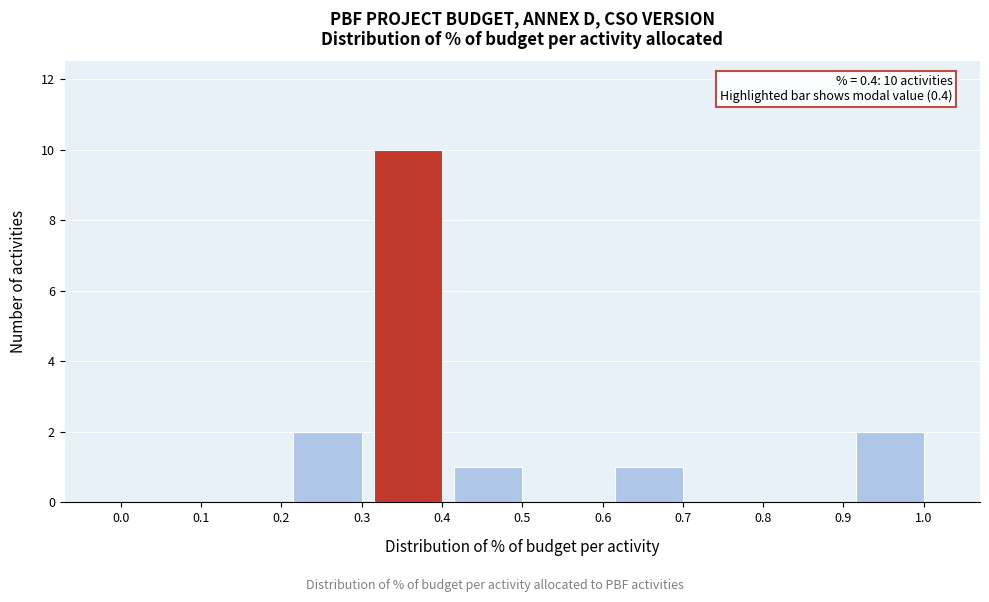

Reading left to right, what are all the values shown in this chart?

0.0=0	0.1=0	0.2=0	0.3=2	0.4=10	0.5=1	0.6=0	0.7=1	0.8=0	0.9=0	1.0=2